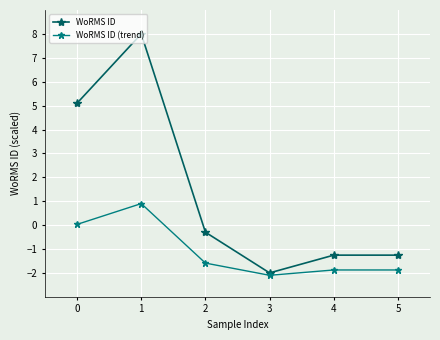

What is the value of the WoRMS ID (trend) point at the 6th from the left?

-1.9